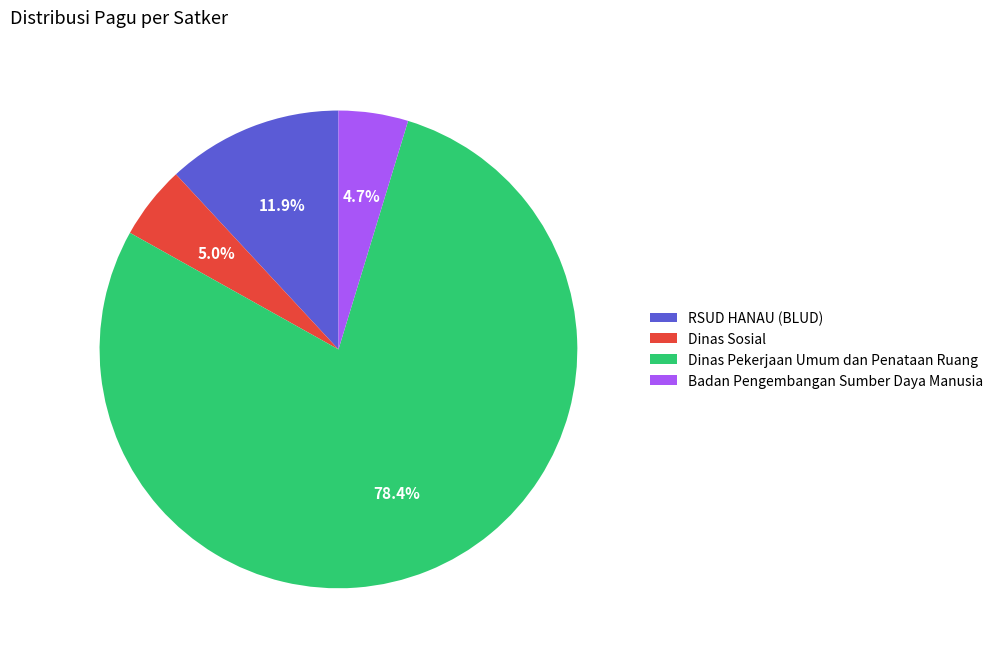

Which has a higher value, Dinas Pekerjaan Umum dan Penataan Ruang or RSUD HANAU (BLUD)?

Dinas Pekerjaan Umum dan Penataan Ruang